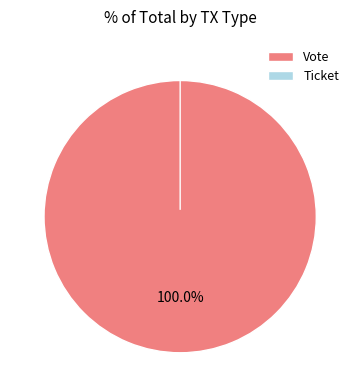

Which category has the smallest portion of the pie?

Ticket